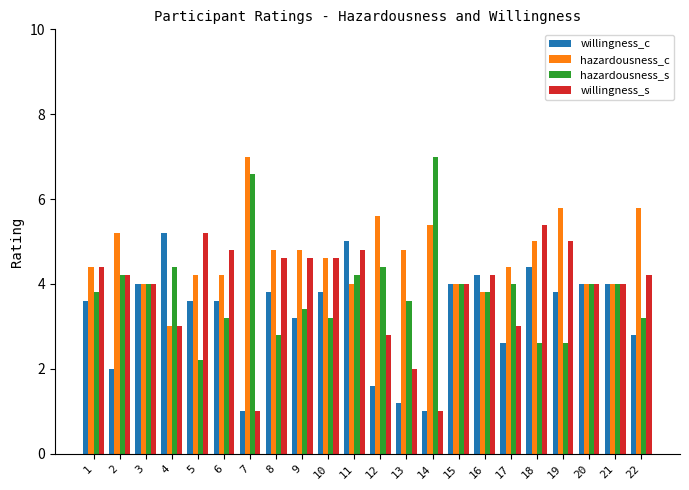

What is the smallest value displayed?

1.0